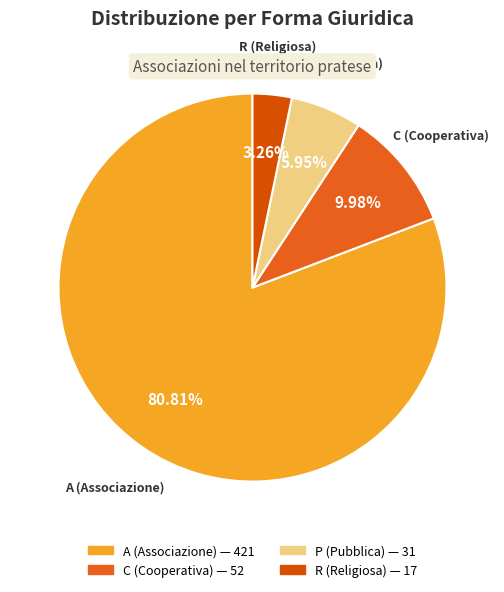

The P (Pubblica) slice represents 12% of the pie. True or false?

False